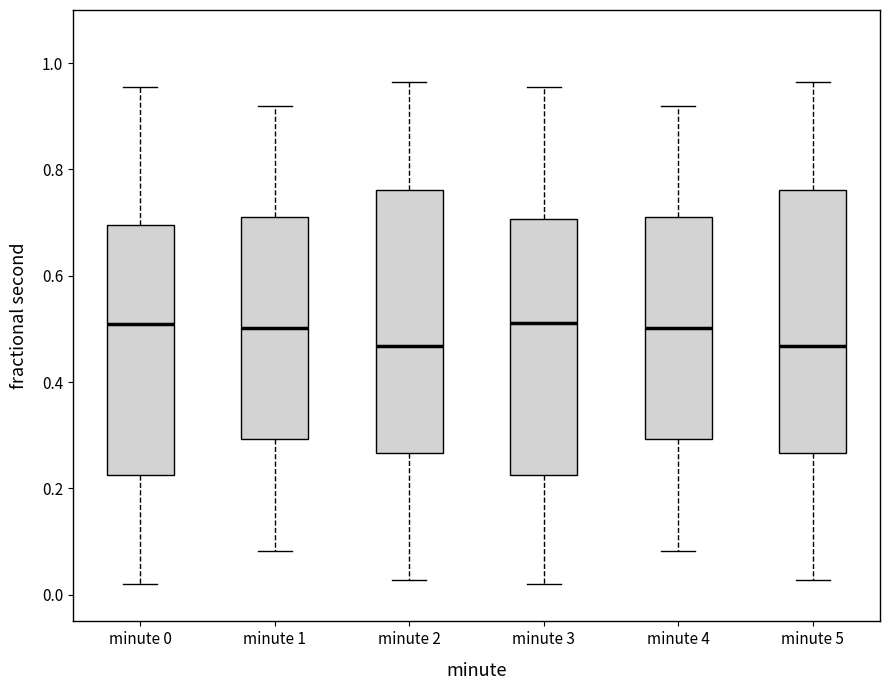

Where does the lower whisker of the box for minute 1 end on the y-axis? The values are not printed on the chart, so give them approximately, as read against the axis.

0.08